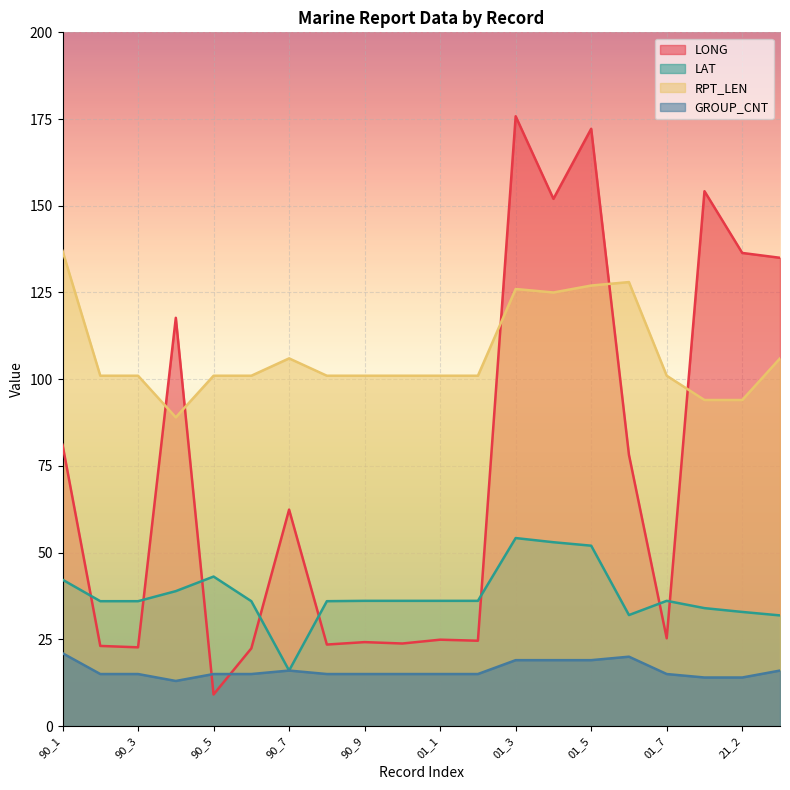

How many values in the LONG series are below 62?

10